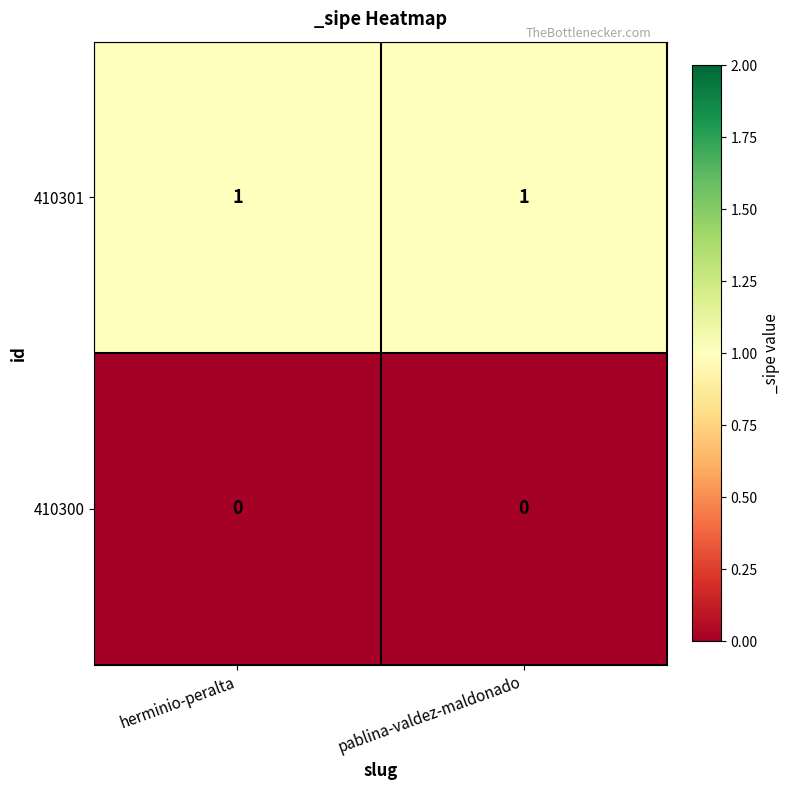

Which series has the largest total across all categories?

410301